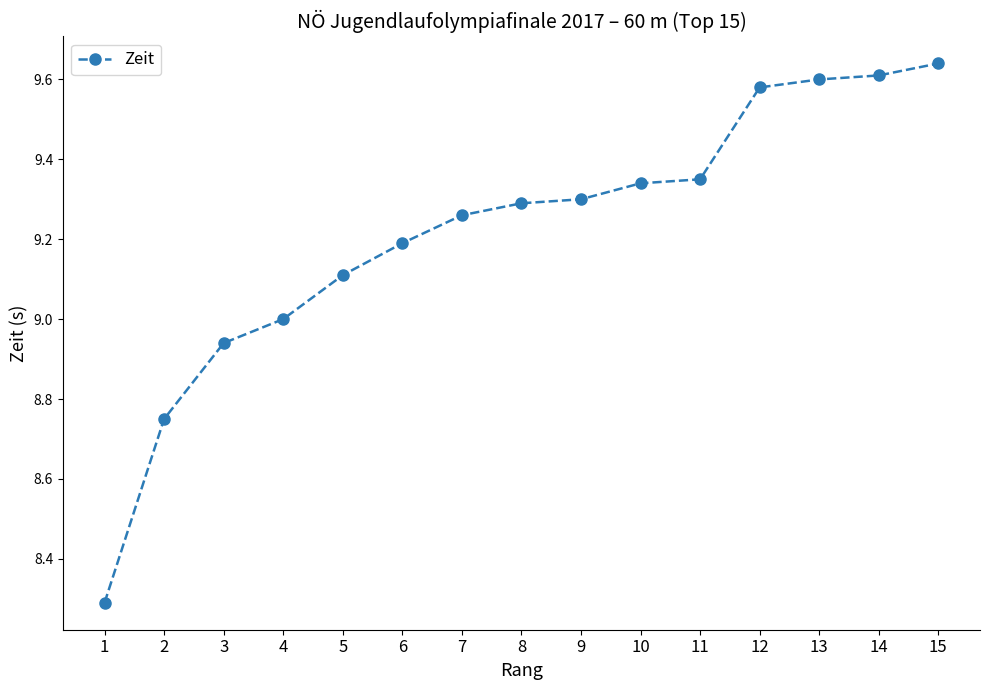

What is the smallest value displayed?

8.3